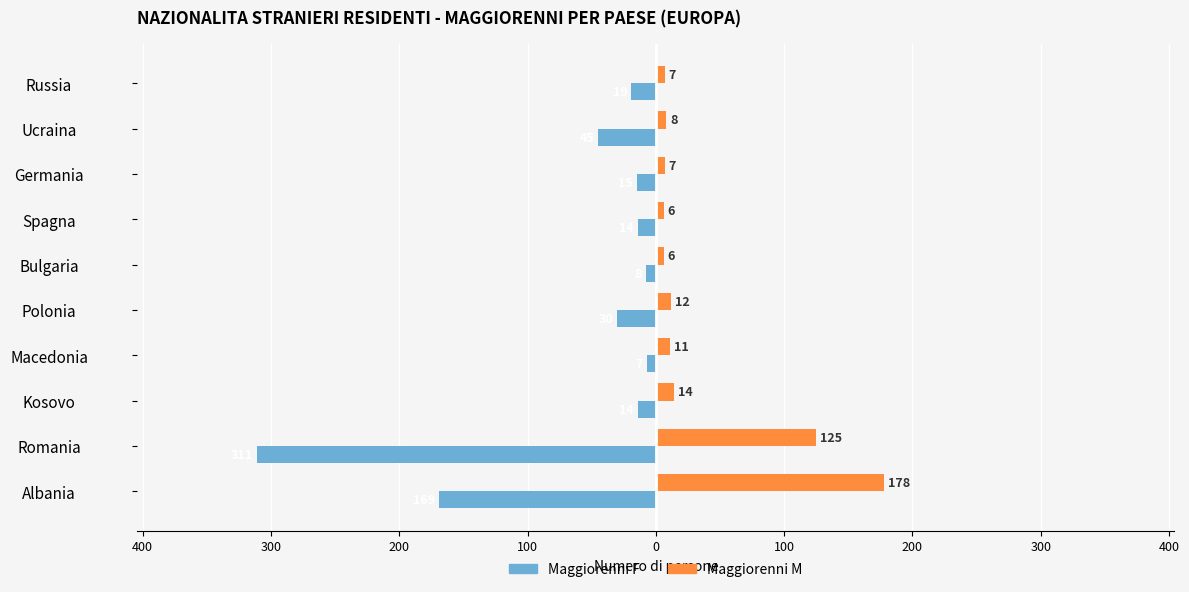

What are all the series names shown in the legend?

Maggiorenni F, Maggiorenni M